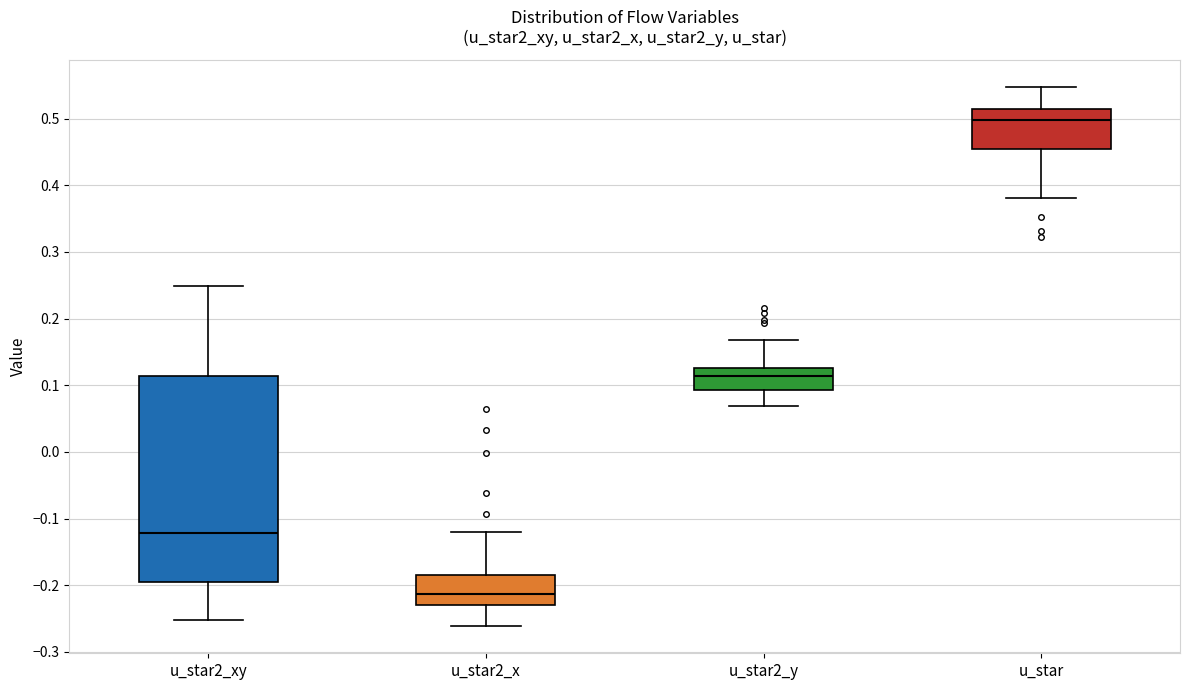

Where does the upper whisker of the box for u_star2_y end on the y-axis? The values are not printed on the chart, so give them approximately, as read against the axis.

0.17